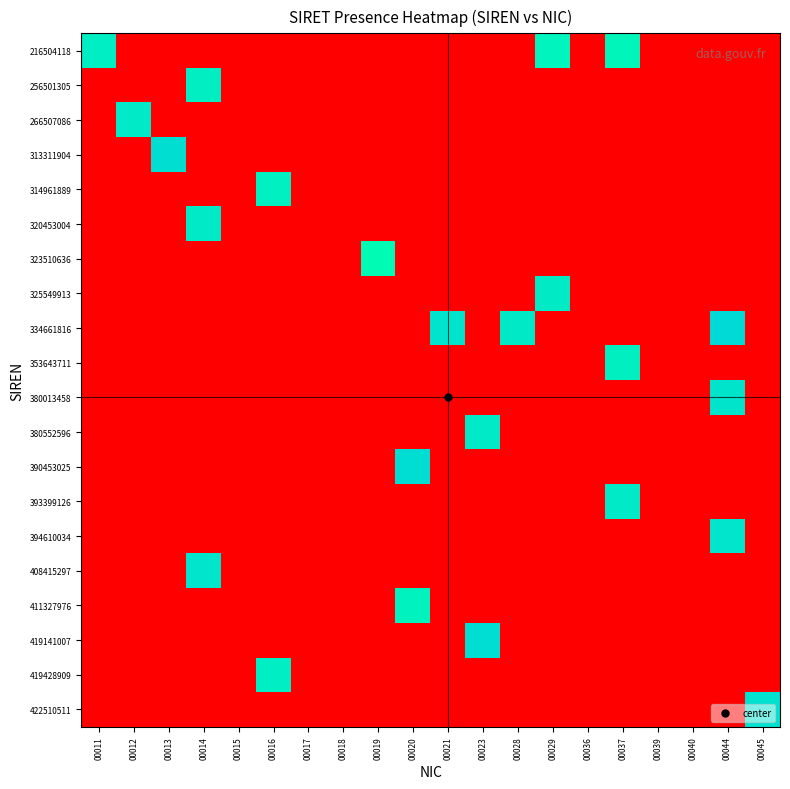

How many distinct data groups are displayed?

20